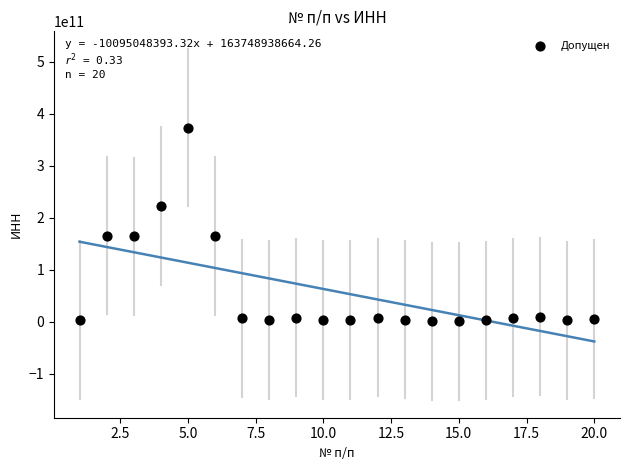

What is the range of X values (max minus min)?

19